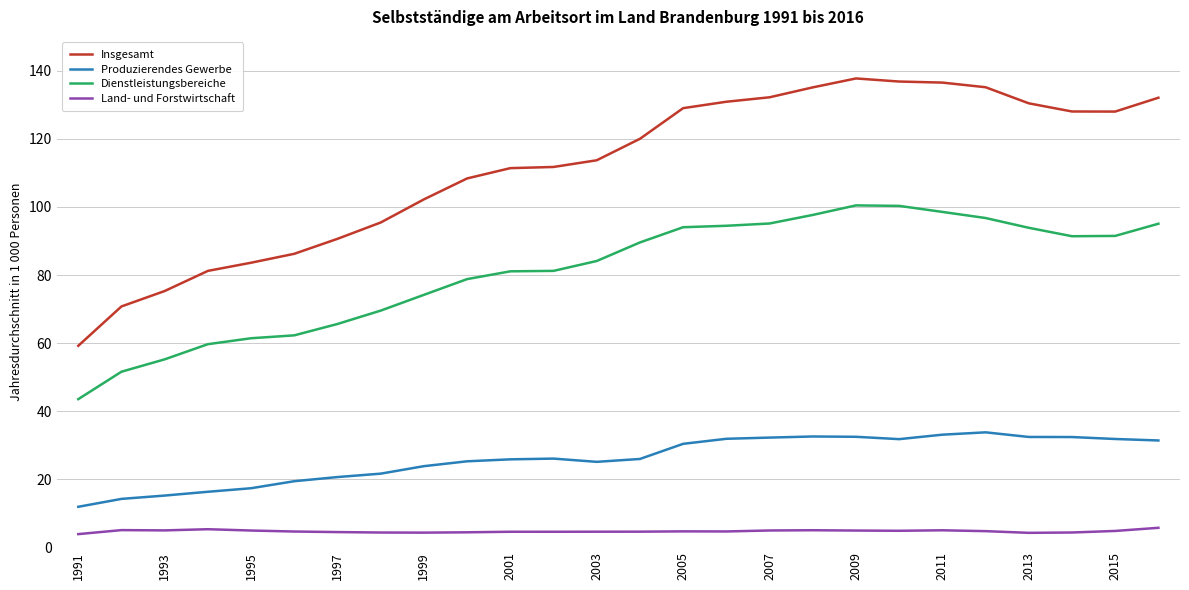

What is the difference between the maximum and minimum values in the Insgesamt series?

78.6